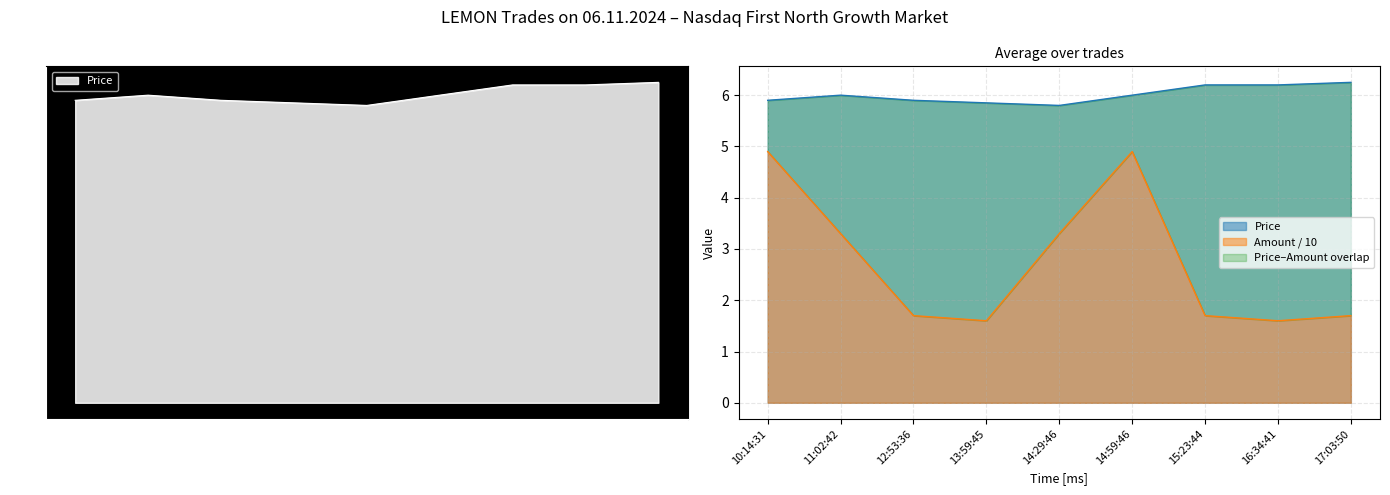

Which series changed the most between 14:29:46 and 15:23:44?

Amount